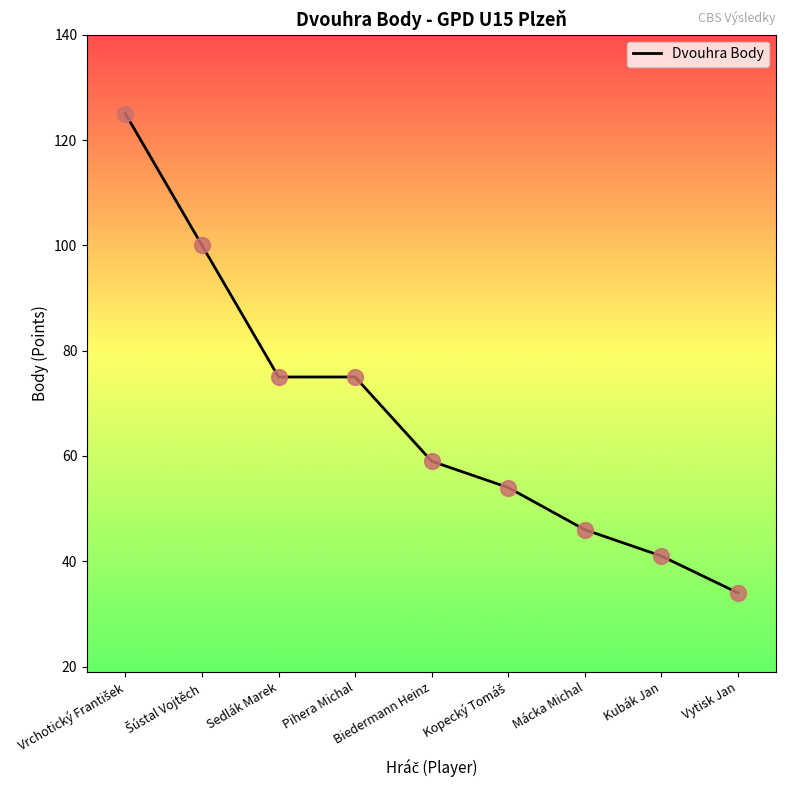

What is the change in value from Pihera Michal to Mácka Michal?

-29